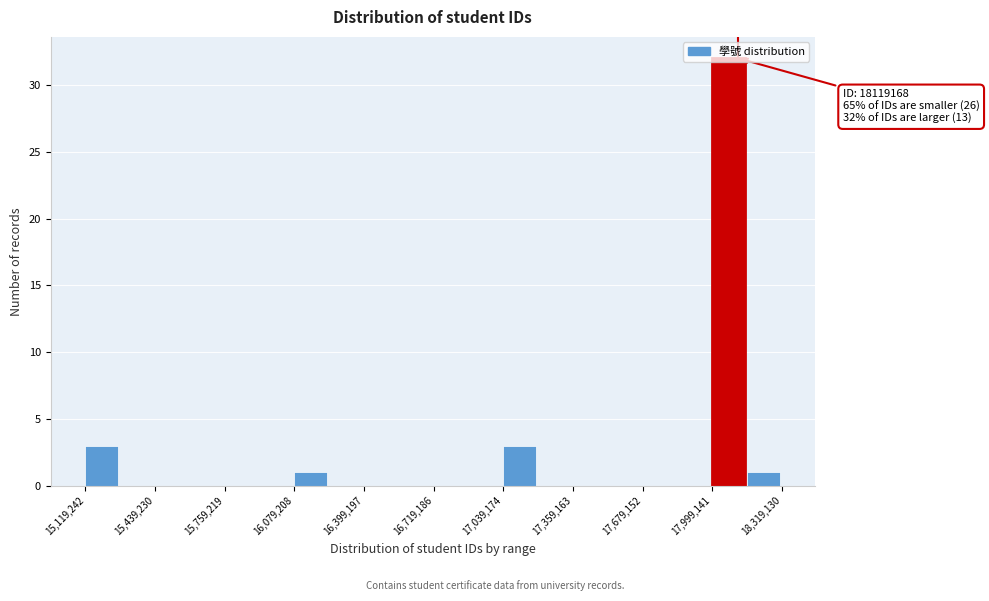

Around what value on the x-axis is the tallest bar? Give the approximate position of its centre, as read against the axis.

18100000